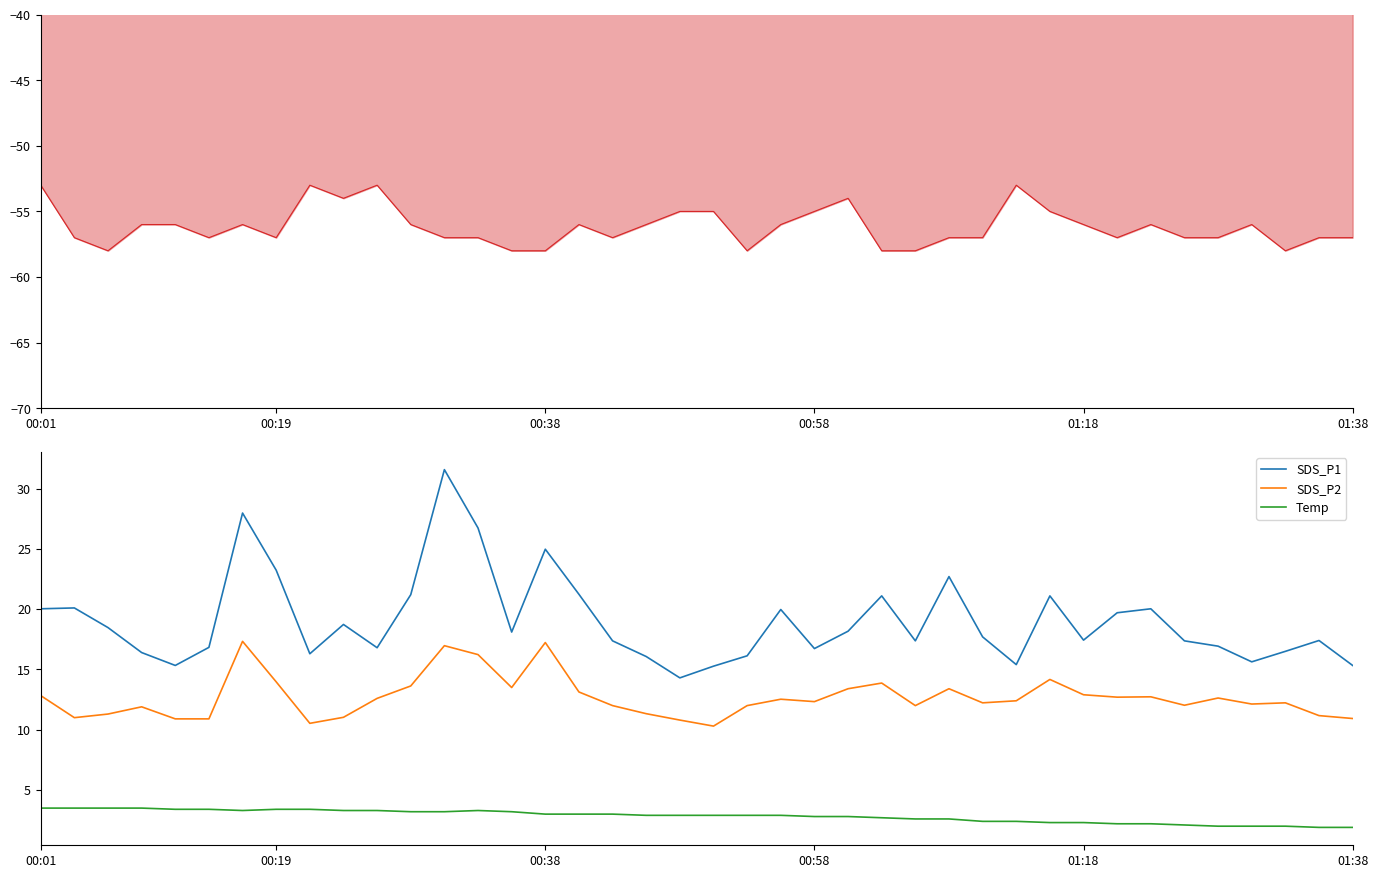

Between 21 and 34, which is larger?

34